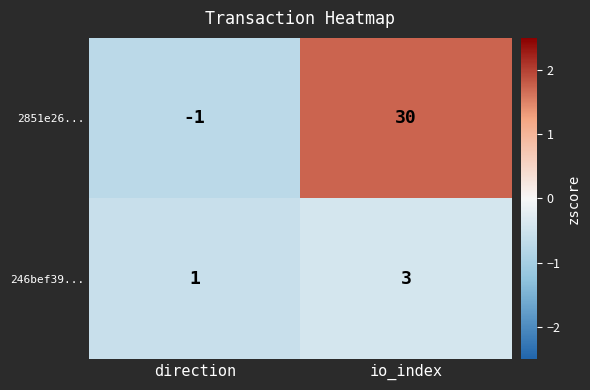

Rank the series by their average value, from highest to lowest.

2851e26..., 246bef39...